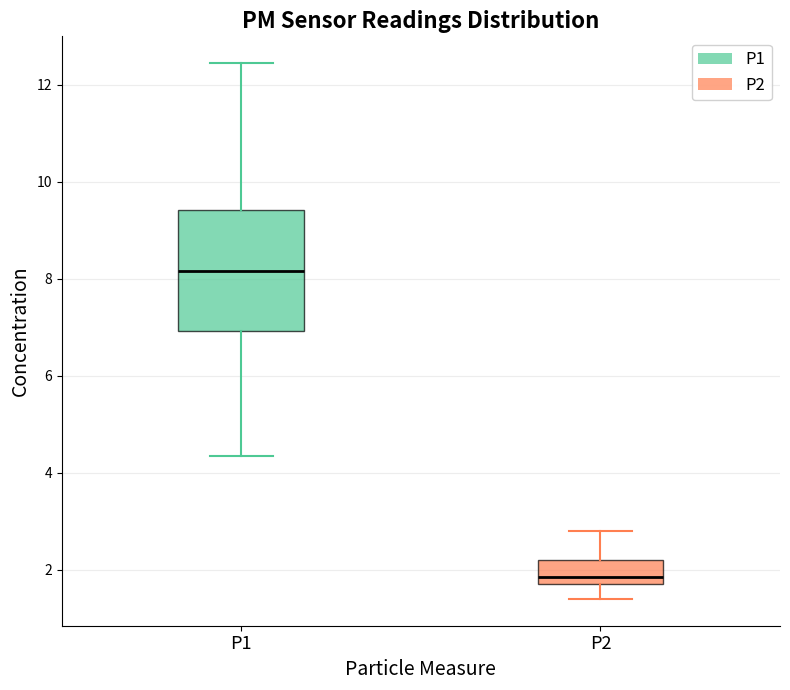

Where does the upper whisker of the box for P2 end on the y-axis? The values are not printed on the chart, so give them approximately, as read against the axis.

2.8